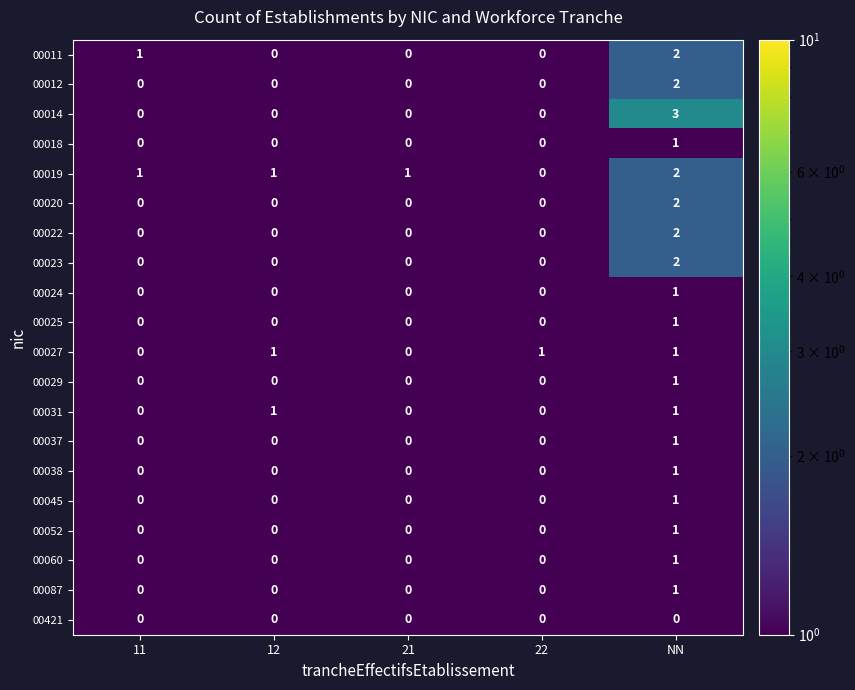

At which category does the chart reach its peak across all series?

NN